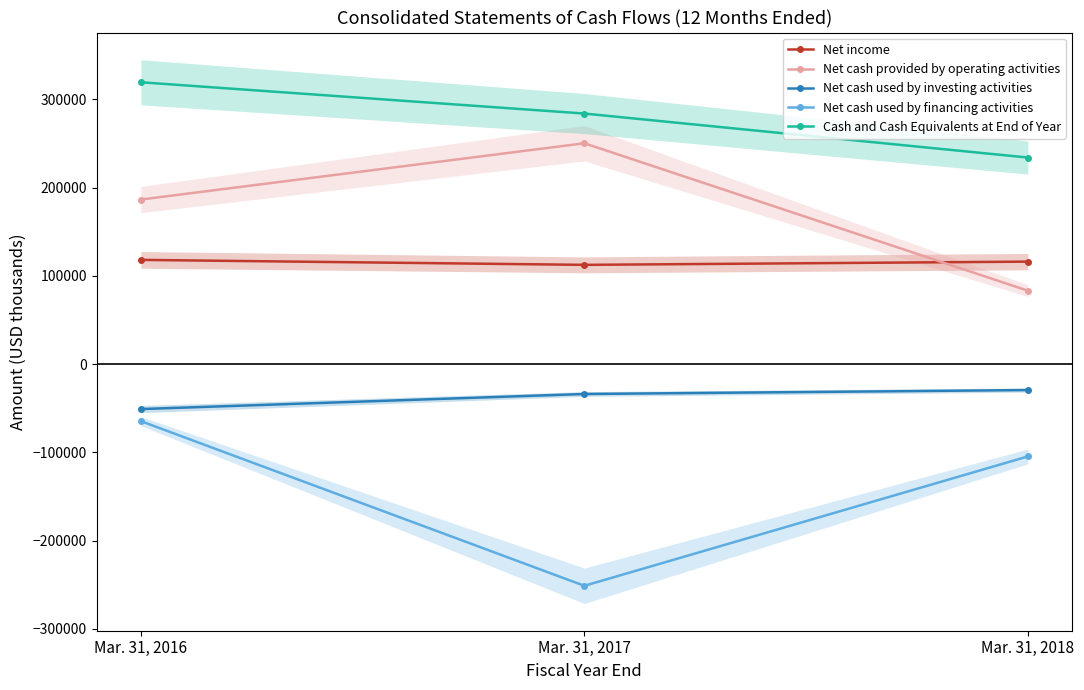

Count the Net cash used by investing activities values in the range -50931 to -29393.

3